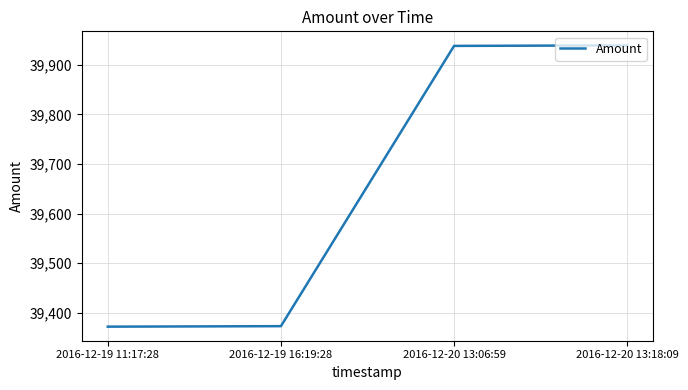

What is the minimum value shown in the chart?

39372